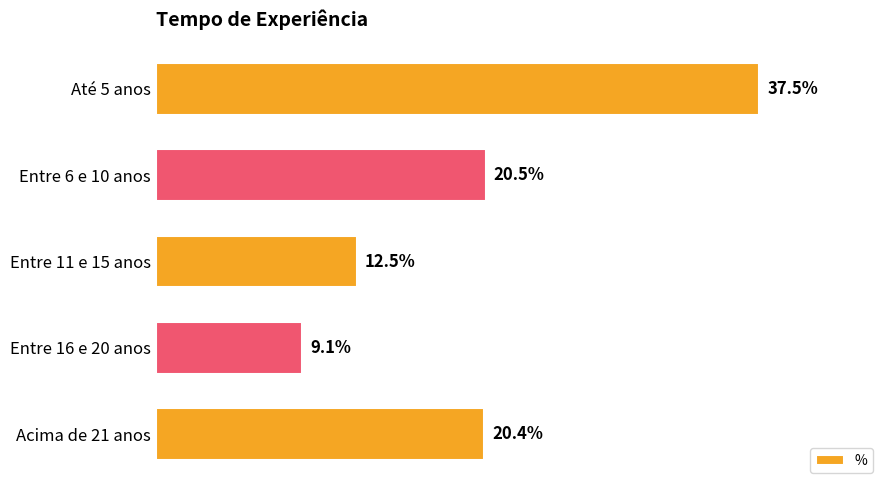

Does the chart contain stacked bars?

No